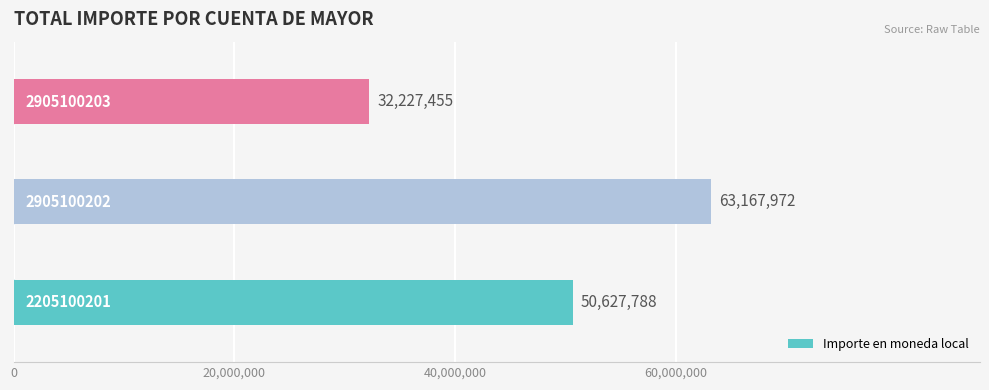

What is the difference between the maximum and minimum values?

30940517